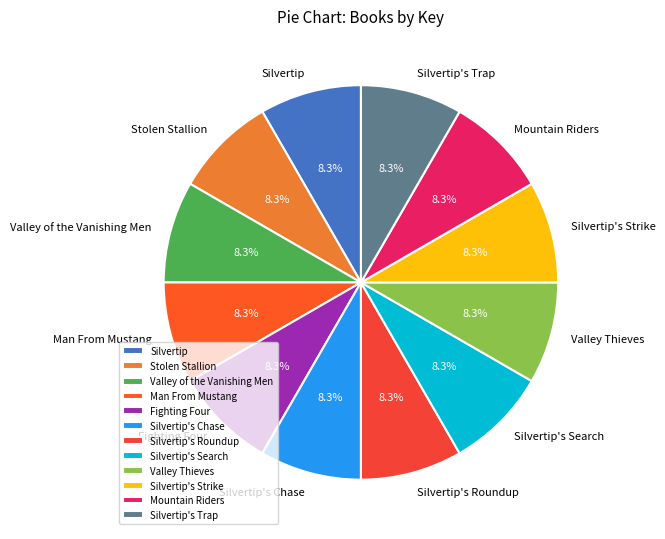

Do Silvertip's Roundup and Silvertip's Strike together represent more than half of the pie?

No